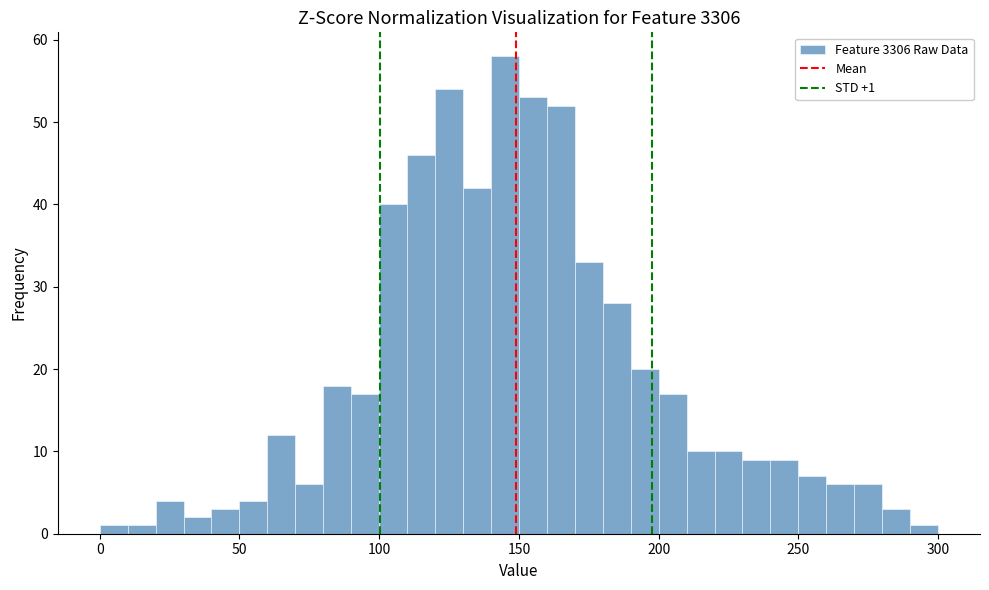

Around what value on the x-axis is the tallest bar? Give the approximate position of its centre, as read against the axis.

145